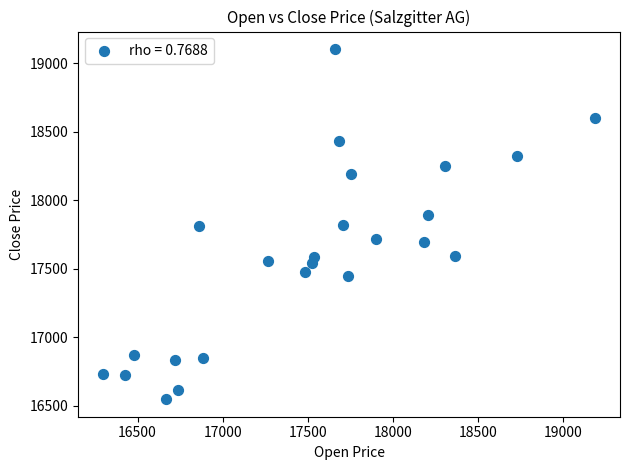

What is the range of X values (max minus min)?

2894